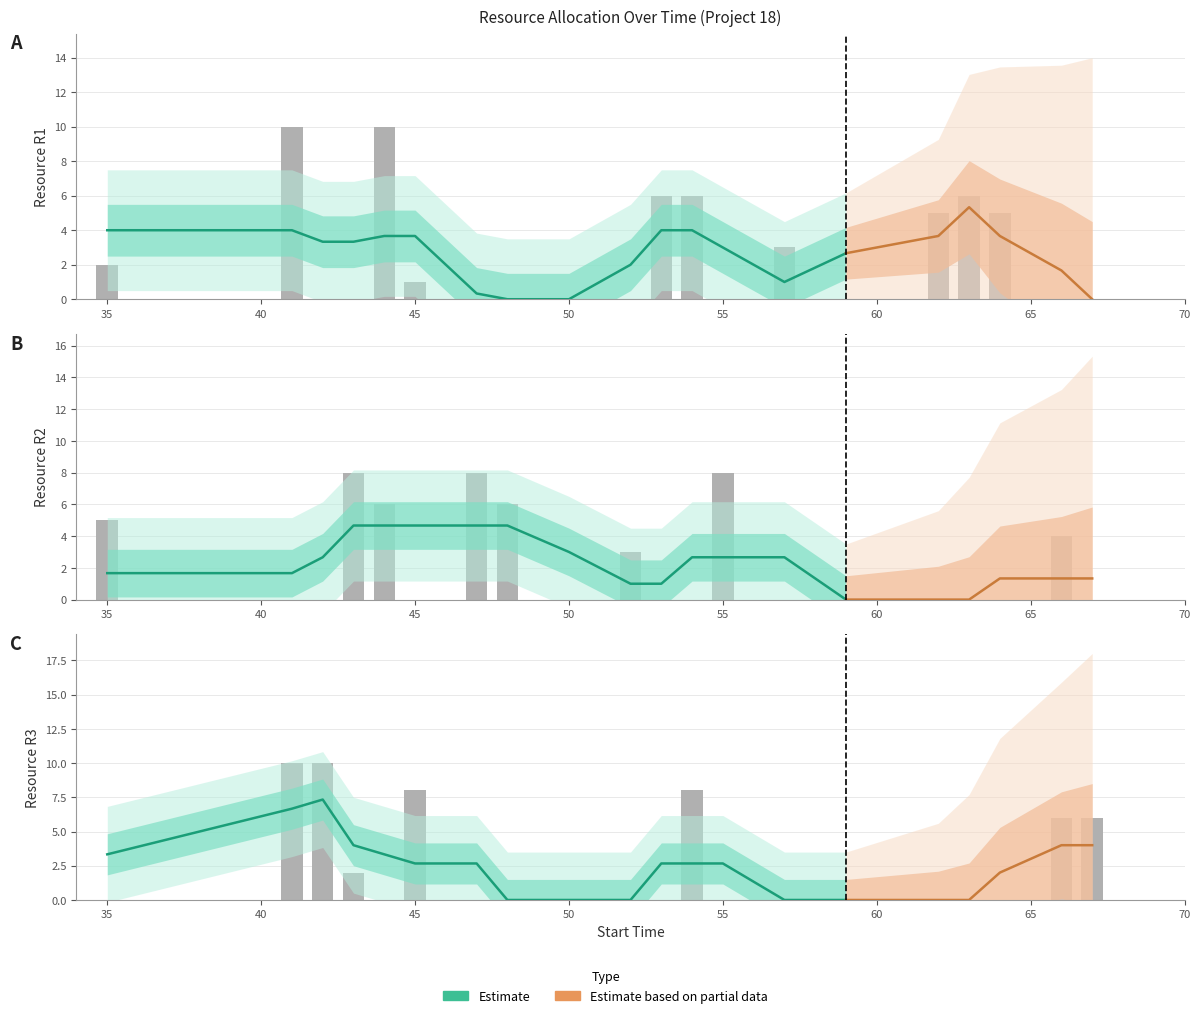

Which series changed the most between 54 and 63?

R3